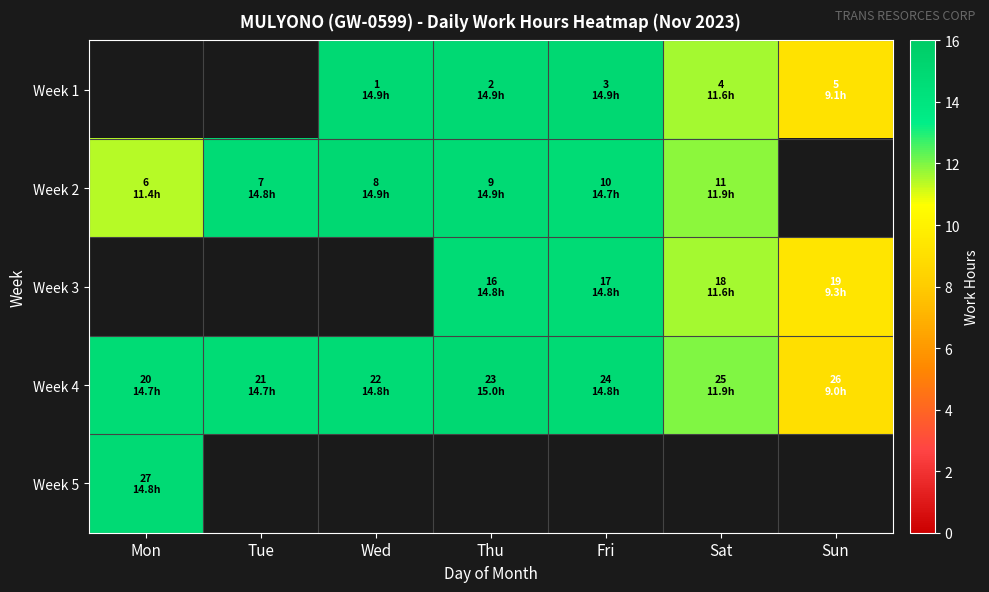

Which series has the largest total across all categories?

Week 4